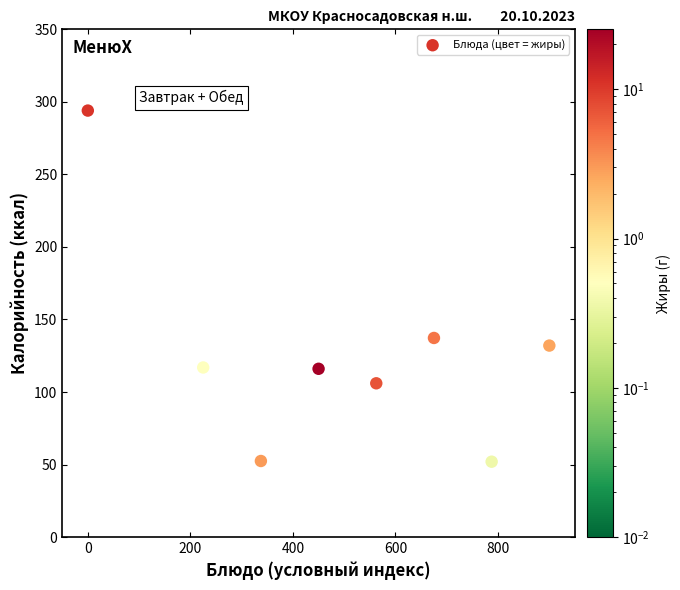

What is the range of X values (max minus min)?

900.0